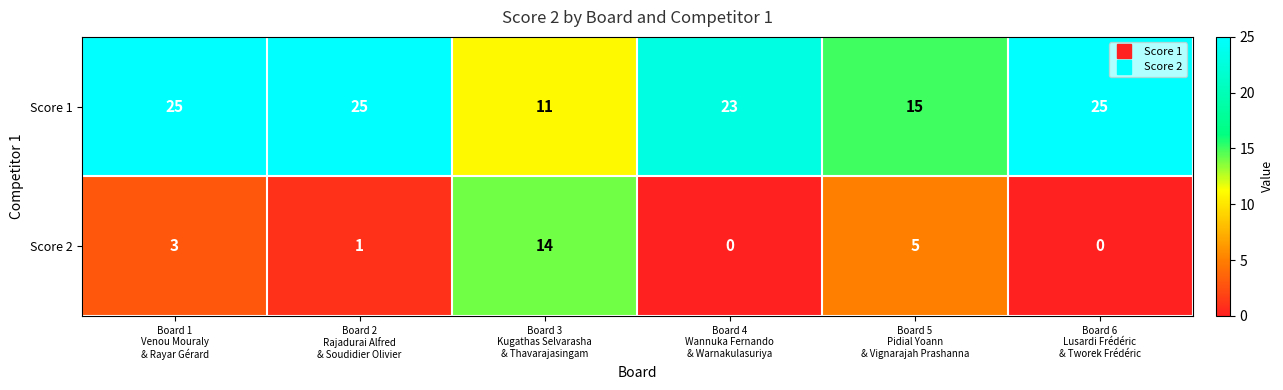

Between Board 3
Kugathas Selvarasha
& Thavarajasingam and Board 4
Wannuka Fernando
& Warnakulasuriya, which series saw the biggest shift?

Score 2